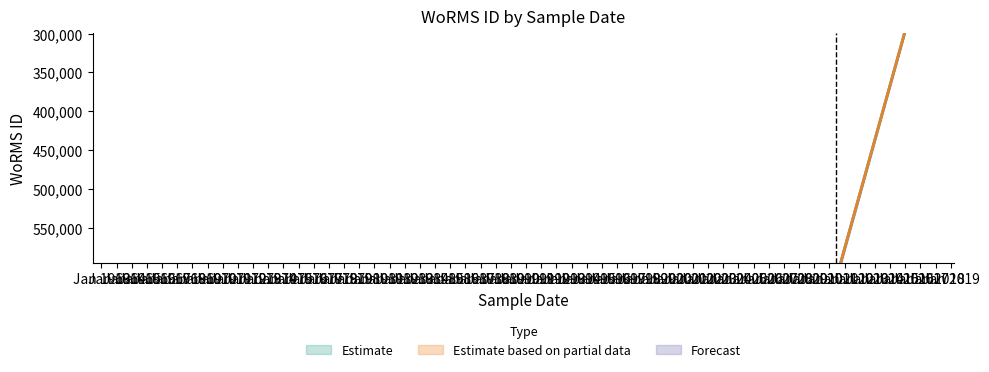

Rank the series at 01-01-1965 from lowest to highest value.

WoRMS ID (Estimate), WoRMS ID (Partial), WoRMS ID (Forecast)